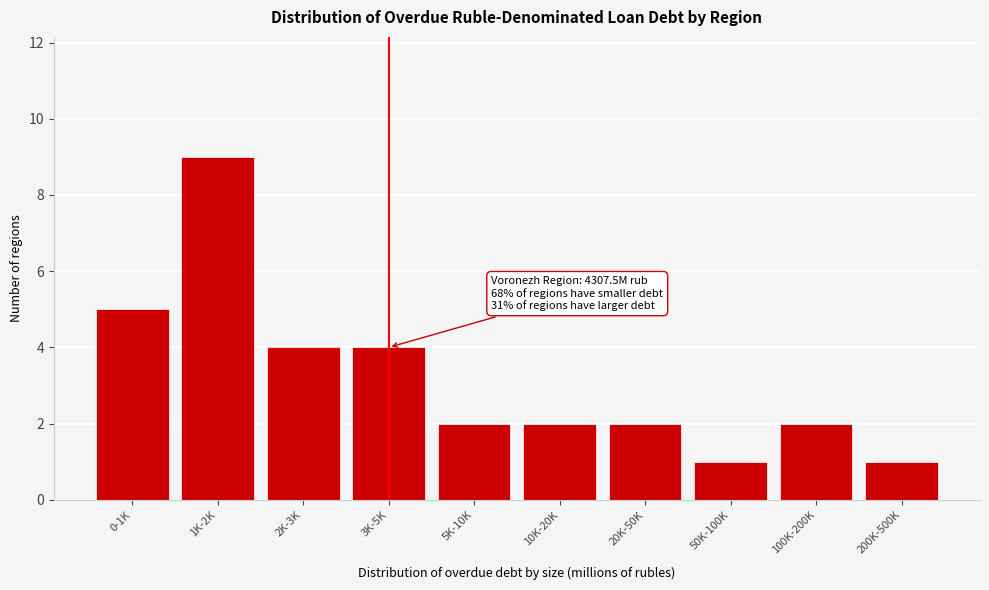

Reading left to right, extract all data points from this chart.

0-1K=5	1K-2K=9	2K-3K=4	3K-5K=4	5K-10K=2	10K-20K=2	20K-50K=2	50K-100K=1	100K-200K=2	200K-500K=1